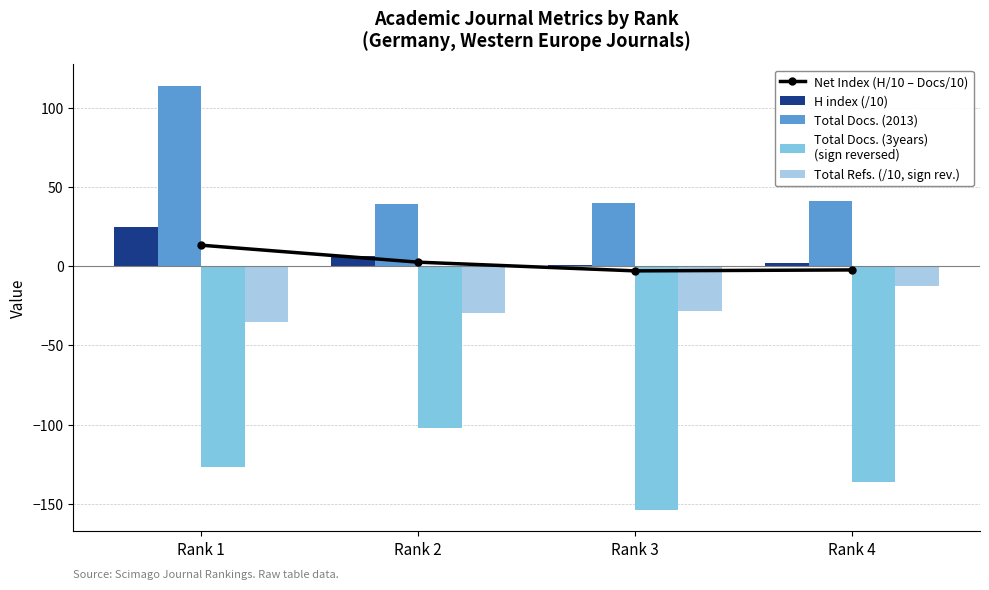

How many series are shown in this chart?

5